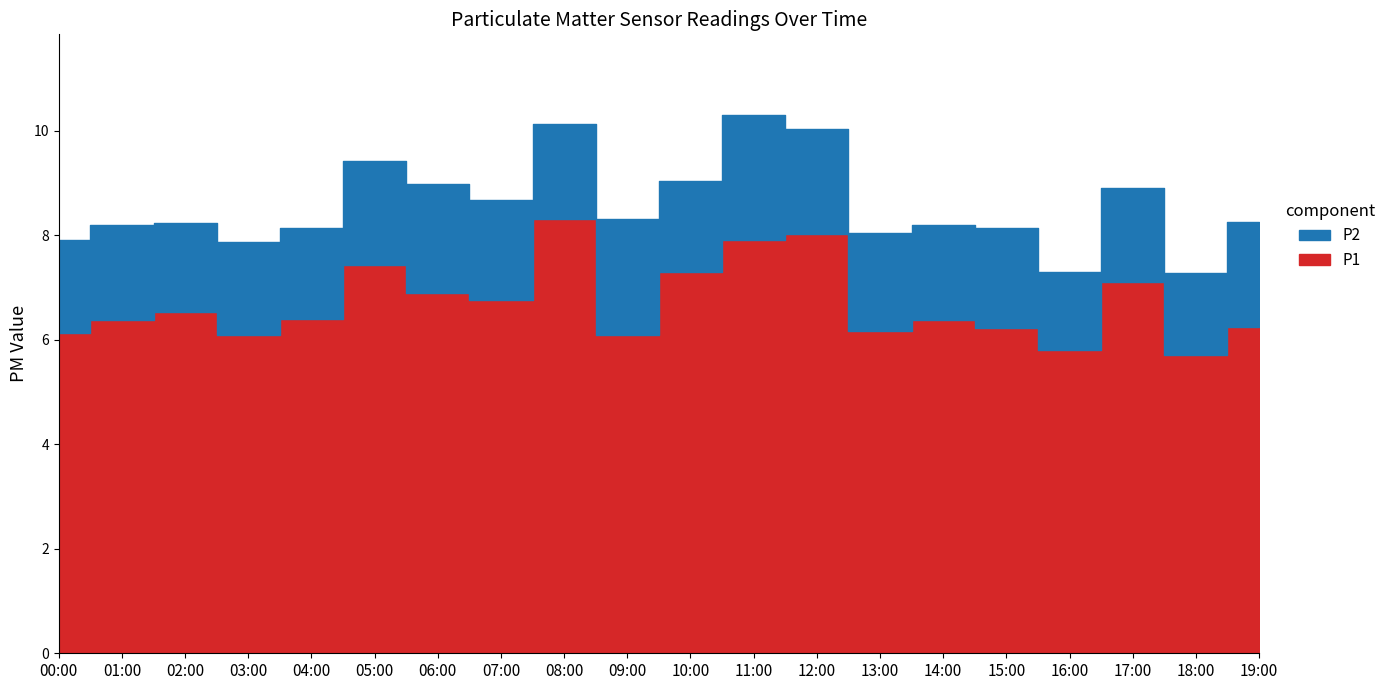

What is the minimum value shown in the chart?

1.5